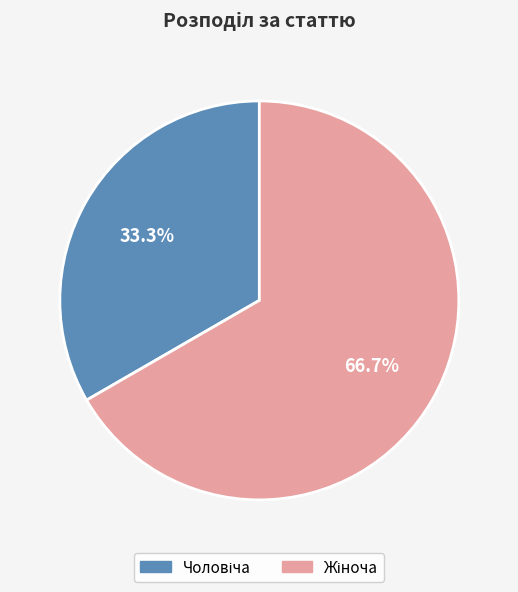

Is there any slice that represents more than half of the pie?

Yes